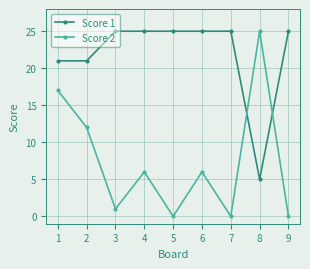

True or false: Score 2 has more than 1 interior local peaks.

True